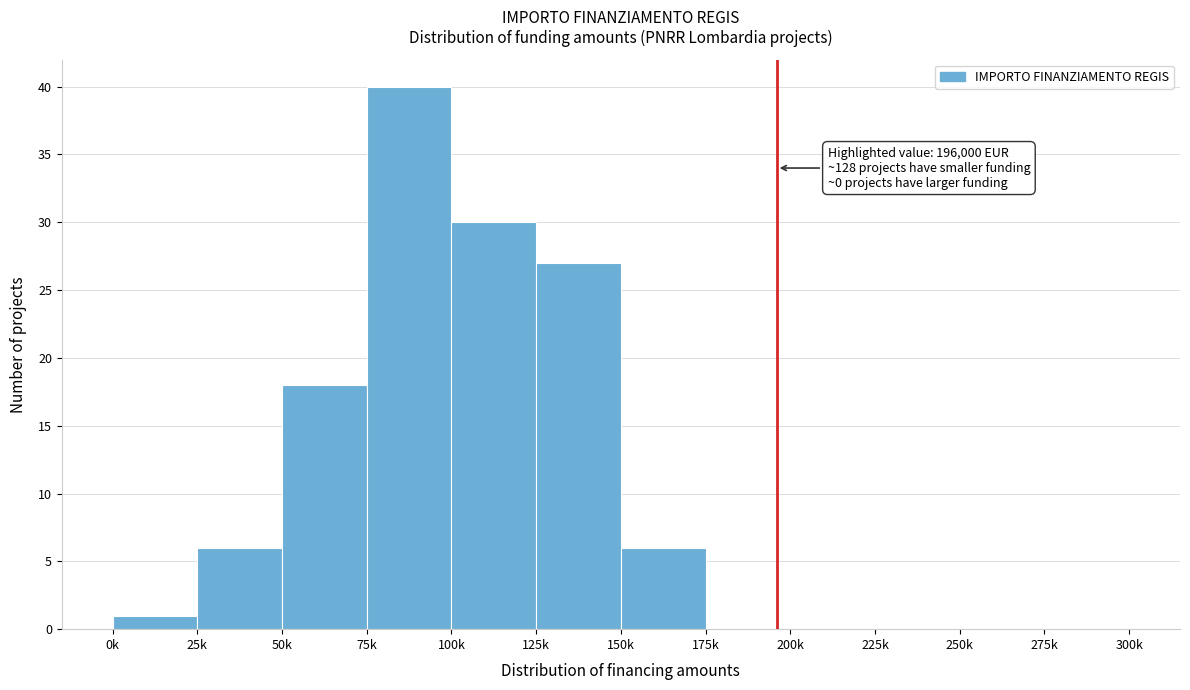

Reading left to right, extract all data points from this chart.

0k=1	25k=6	50k=18	75k=40	100k=30	125k=27	150k=6	175k=0	200k=0	225k=0	250k=0	275k=0